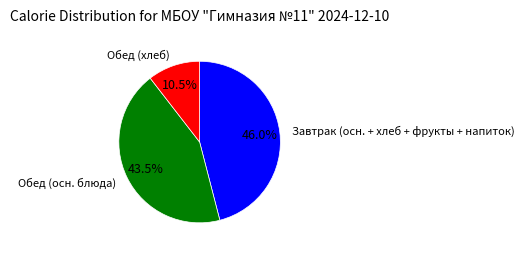

How many slices are in this pie chart?

3